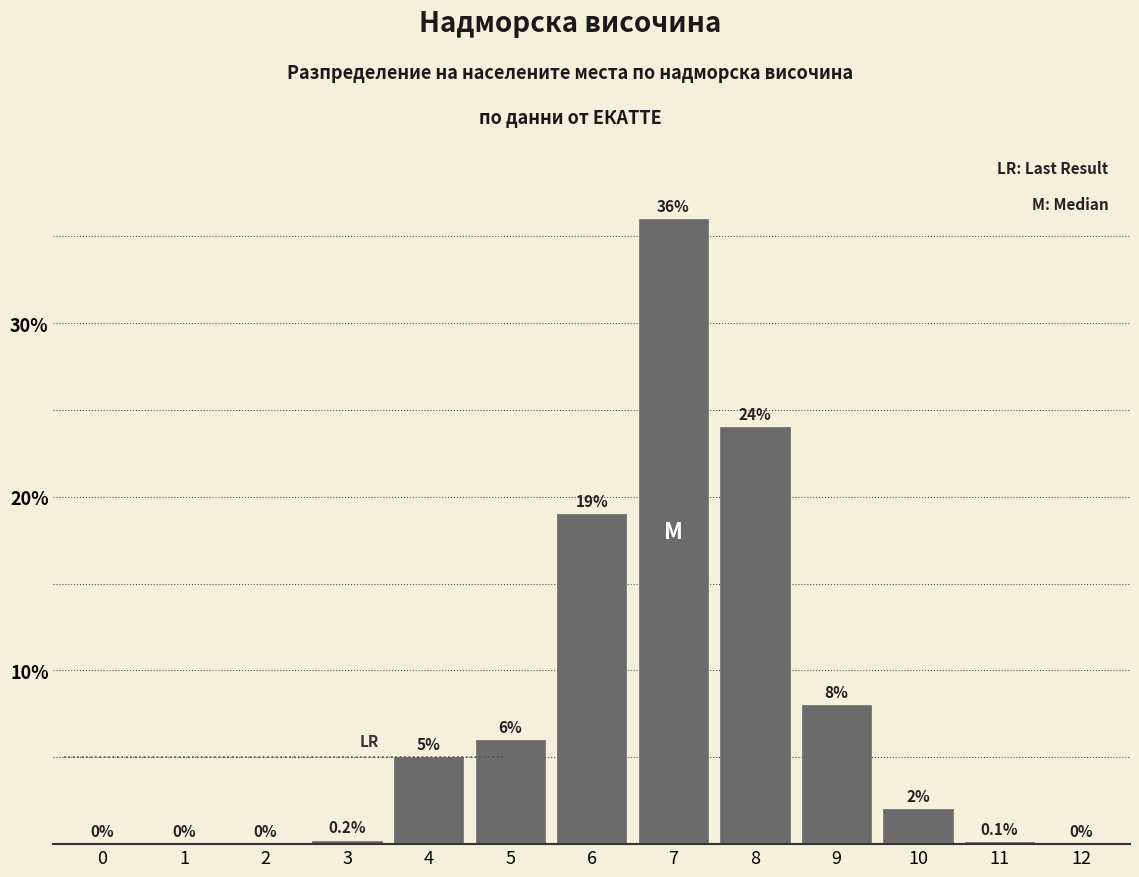

Reading left to right, list all the values displayed in this chart.

0=0.0	1=0.0	2=0.0	3=0.2	4=5.0	5=6.0	6=19.0	7=36.0	8=24.0	9=8.0	10=2.0	11=0.1	12=0.0